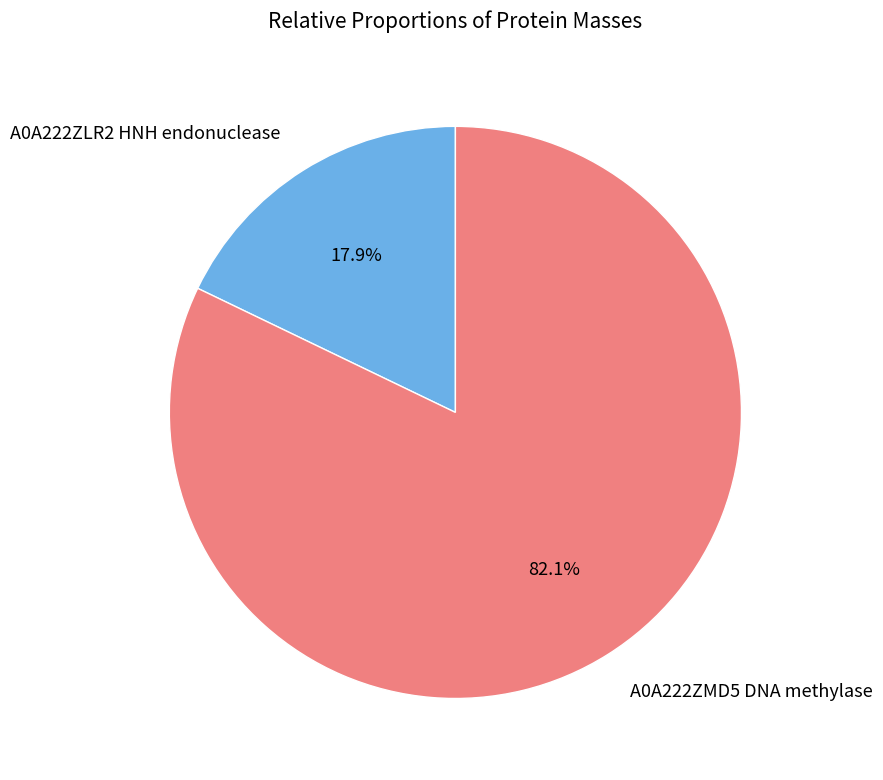

The A0A222ZLR2 HNH endonuclease slice represents 18% of the pie. True or false?

True